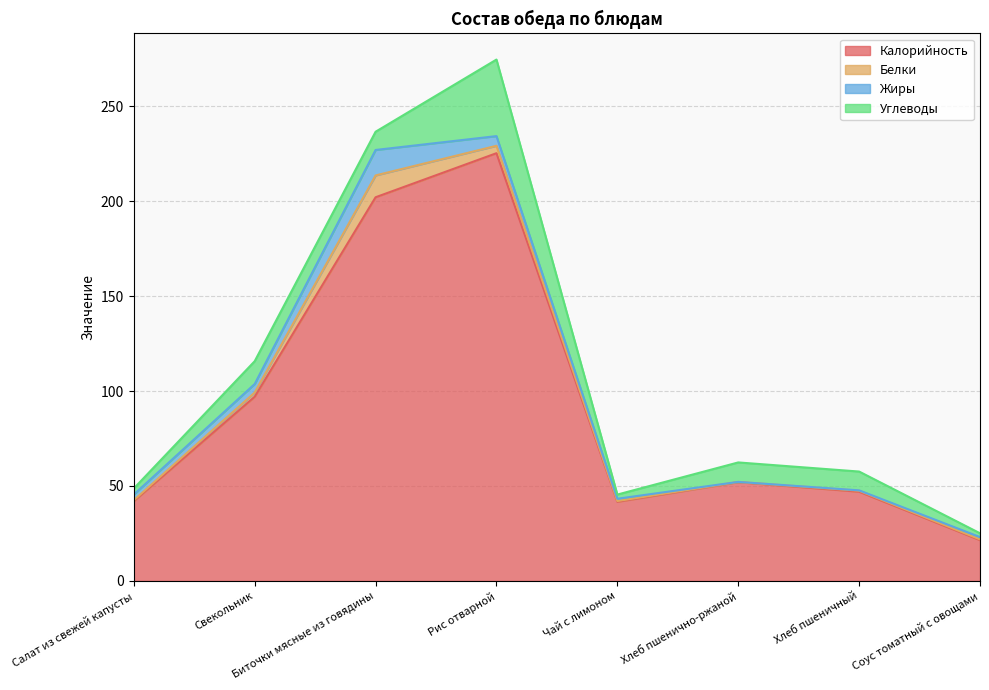

Which series has the largest range (max minus min)?

Калорийность